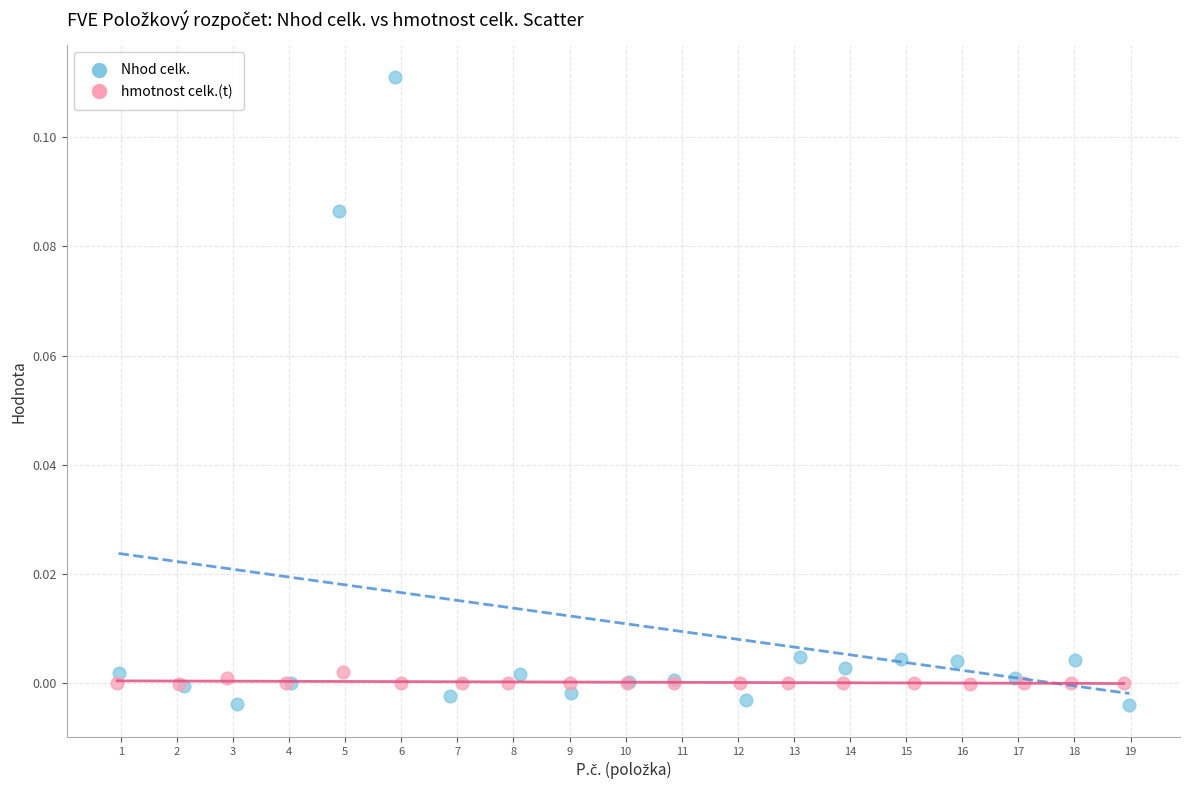

Which series contains the highest Y value?

Nhod celk.